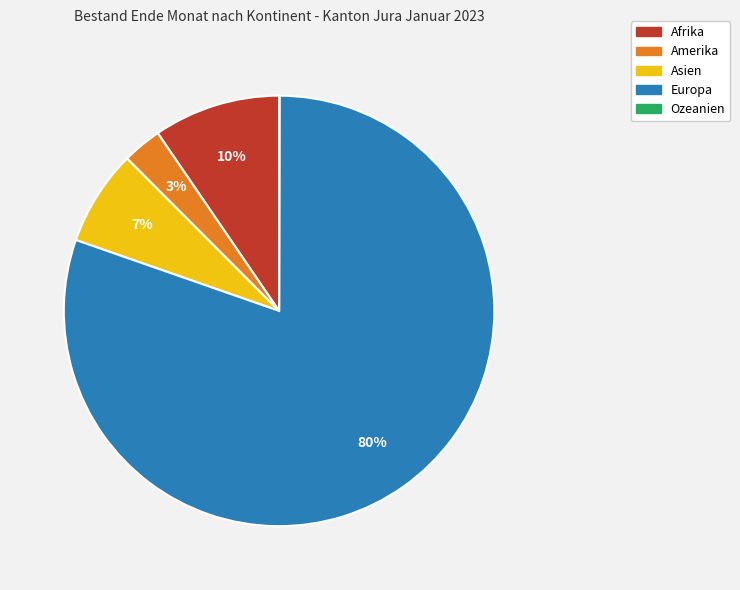

What is the largest slice in the pie chart?

Europa